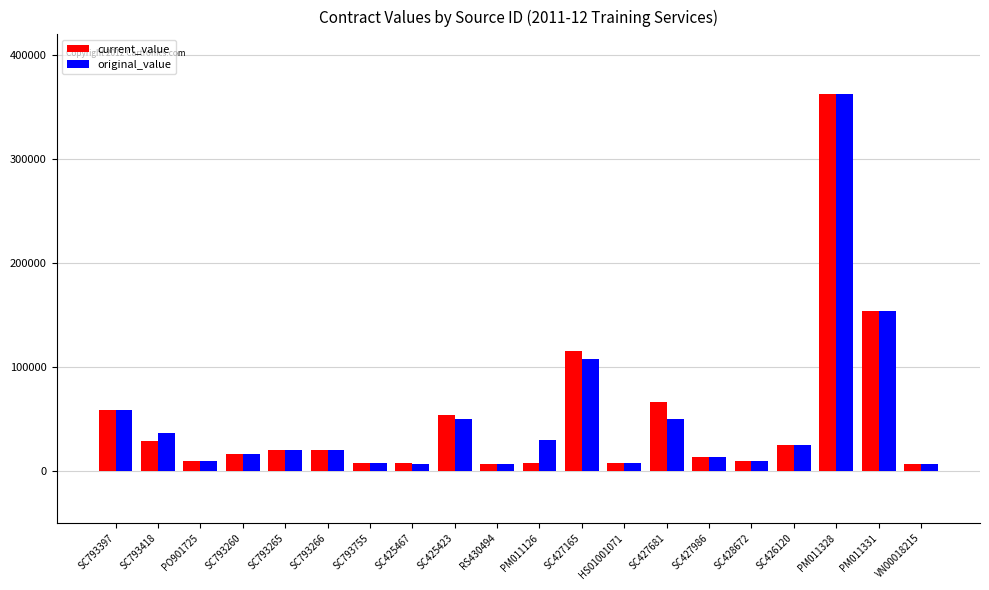

What is the spread (max minus min) of values at SC427681?

16743.4